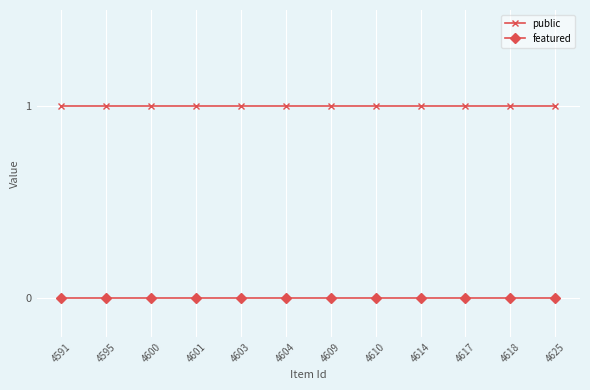

How many lines are shown in the chart?

2